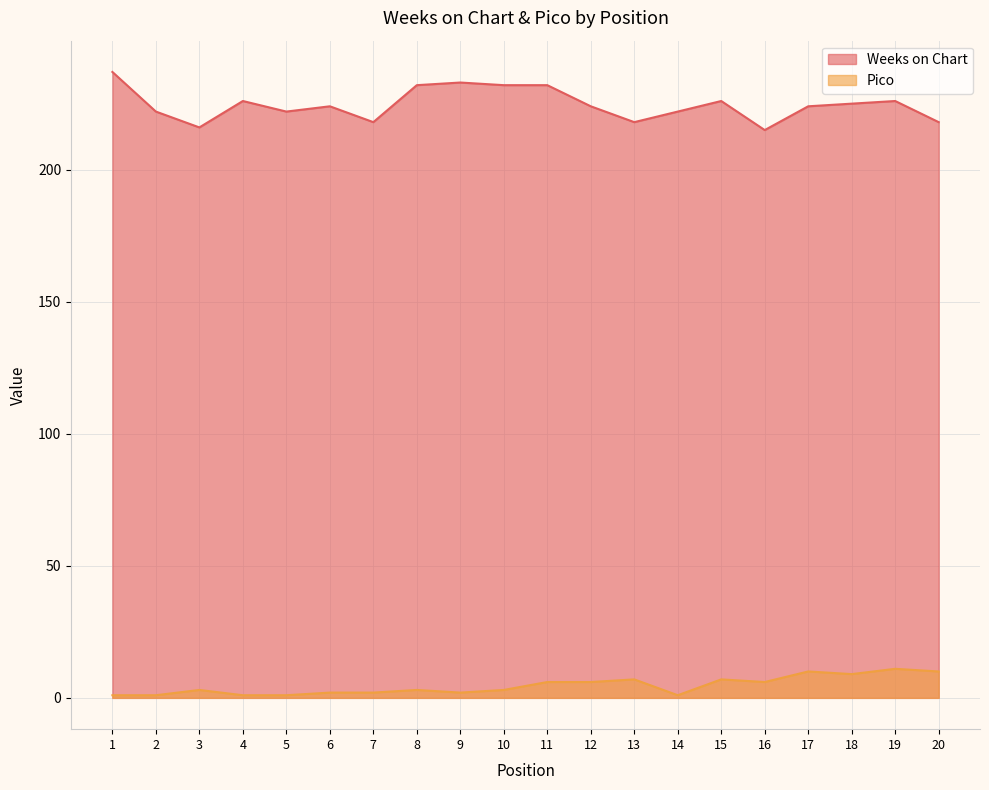

What are all the series names shown in the legend?

Weeks on Chart, Pico